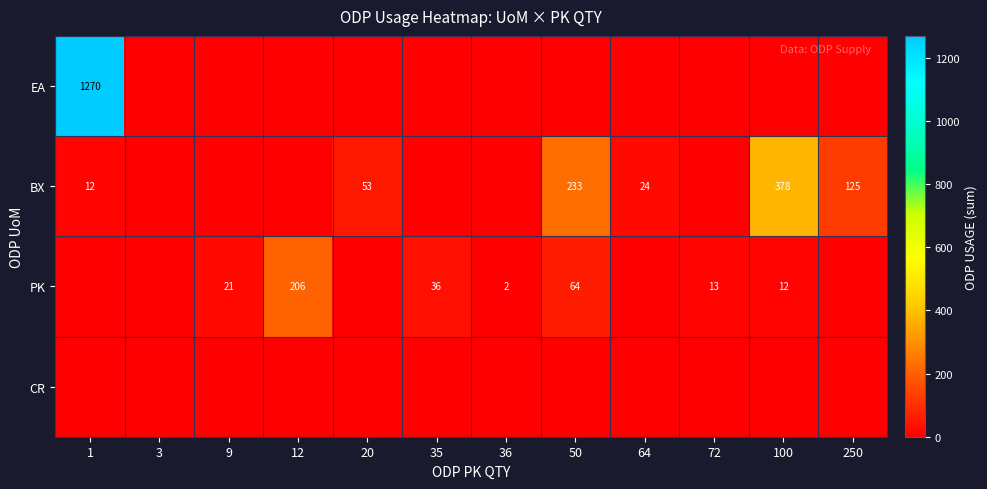

The value of PK at 9 is 6. True or false?

False